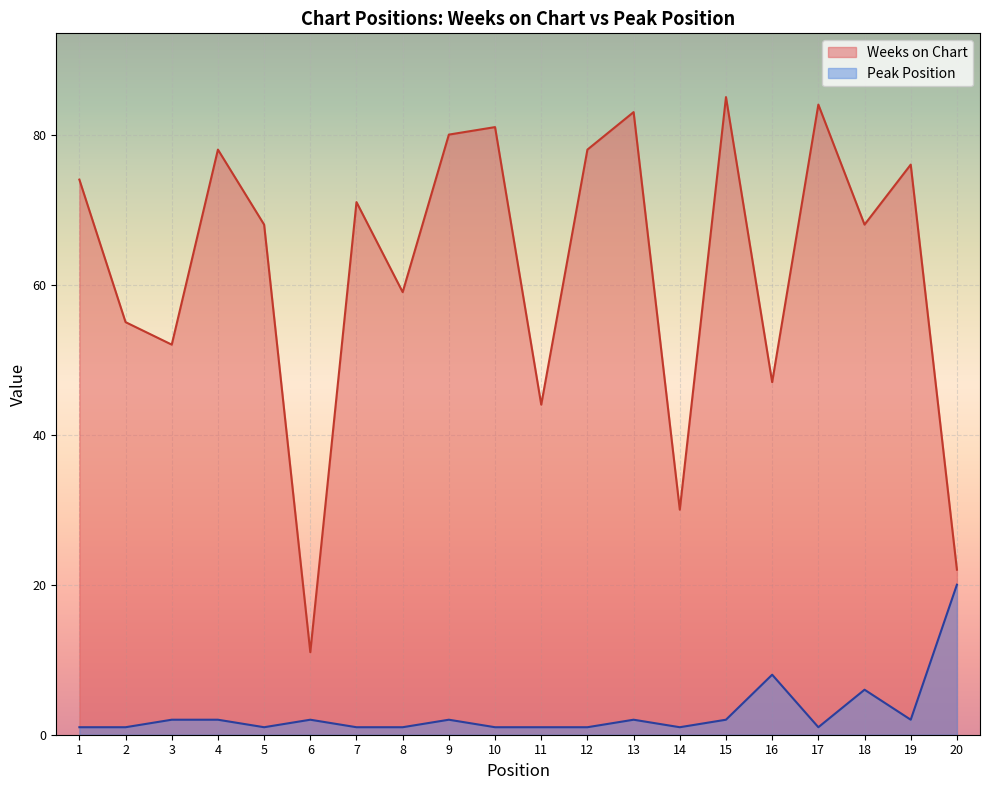

At which category is the sum across all series the highest?

15